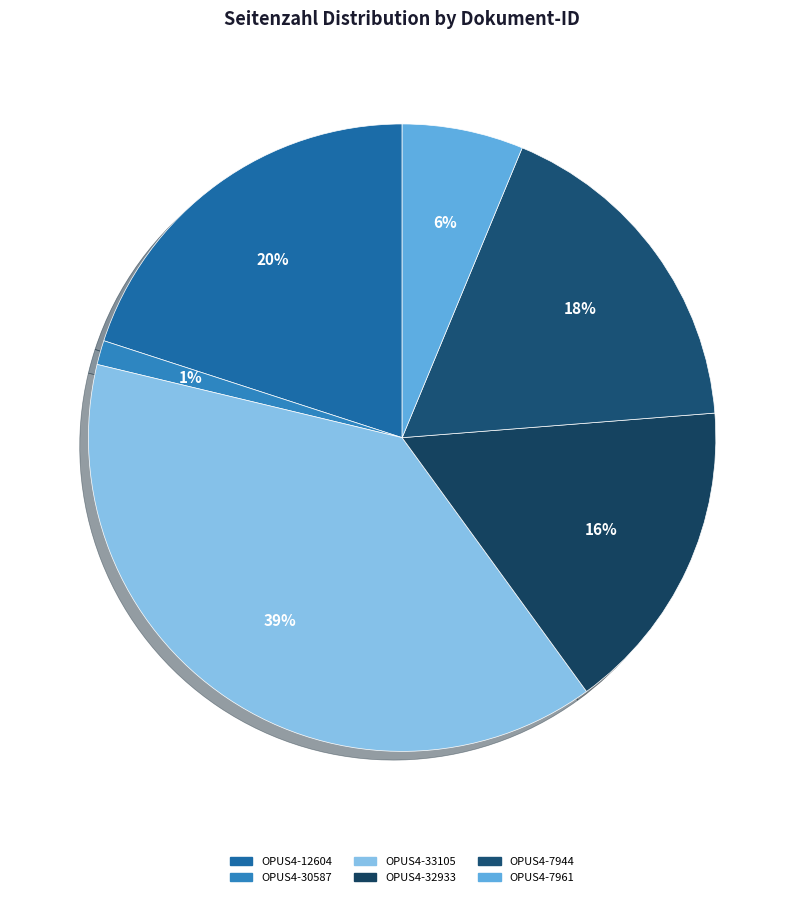

How many slices are in this pie chart?

6